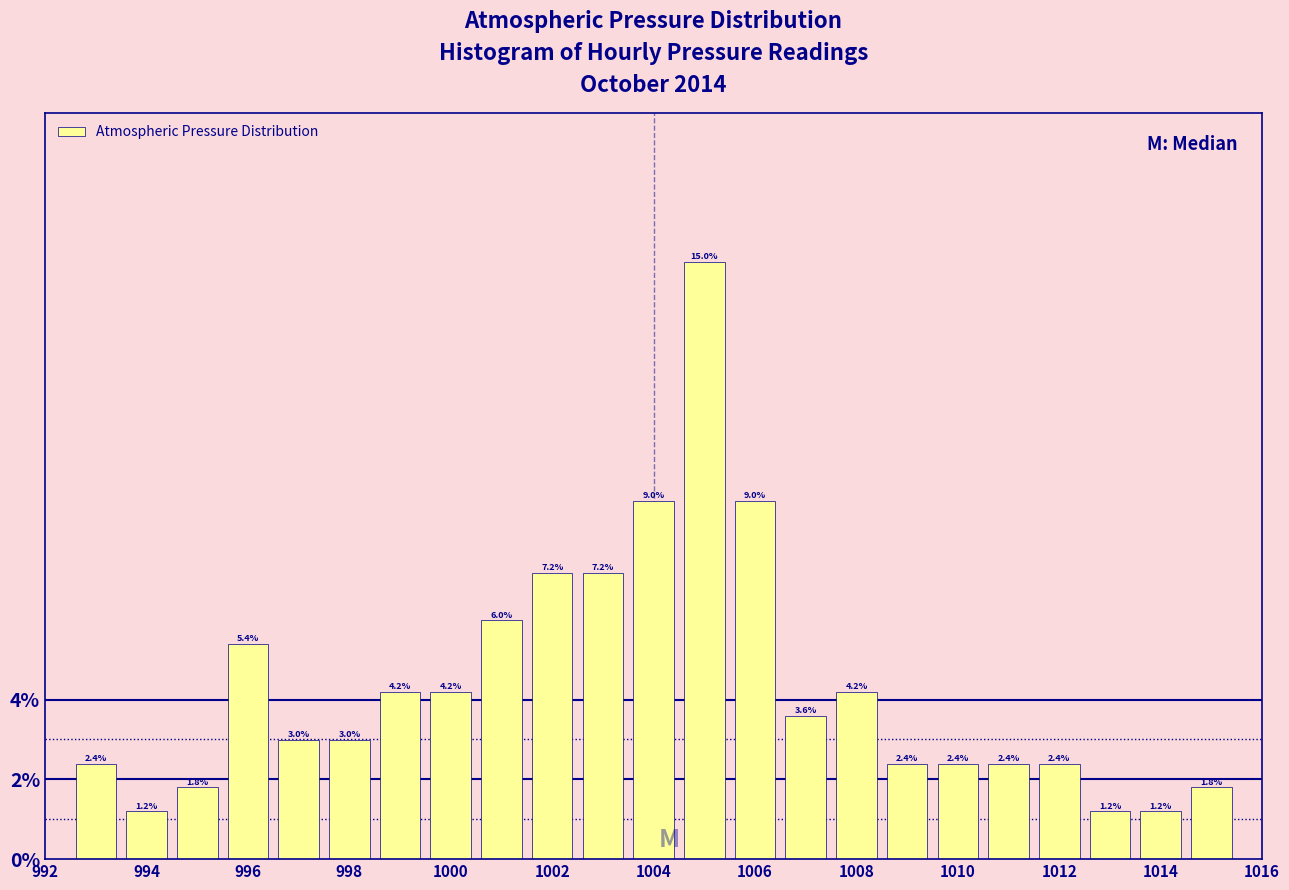

What is the height of the bar covering 1013.5 to 1014.5 on the x-axis? The bar edges are not printed on the chart, so give them approximately, as read against the axis.

1.2